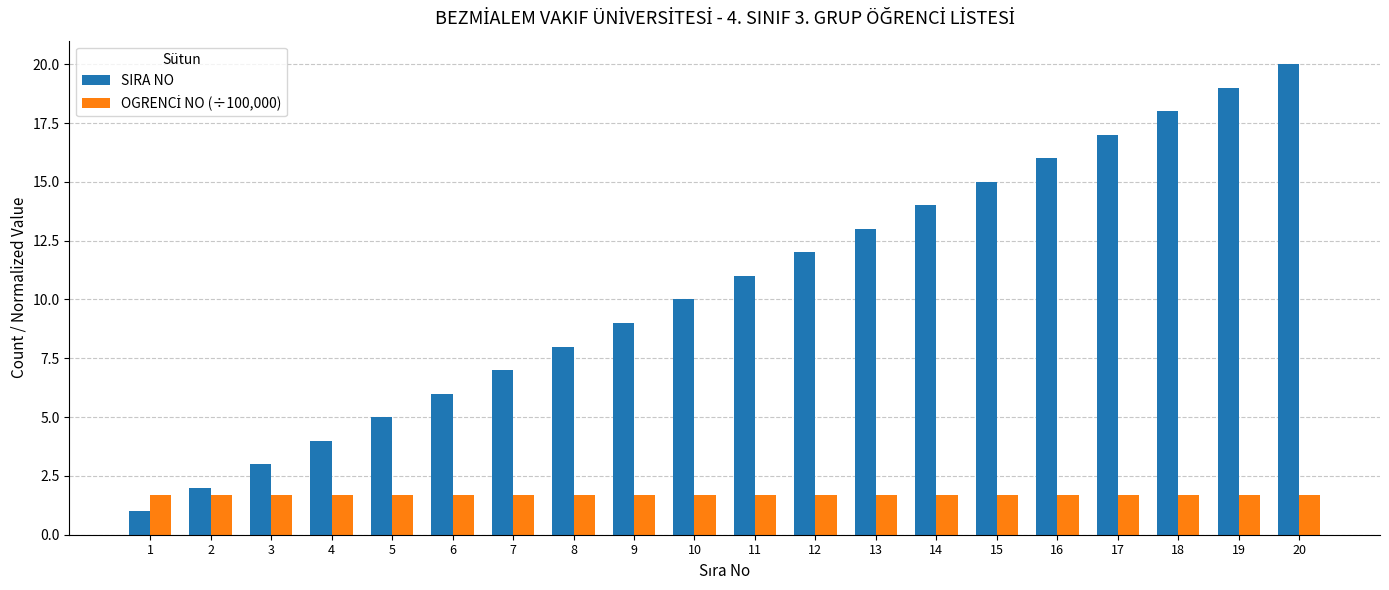

What is the average value of the SIRA NO series?

10.5